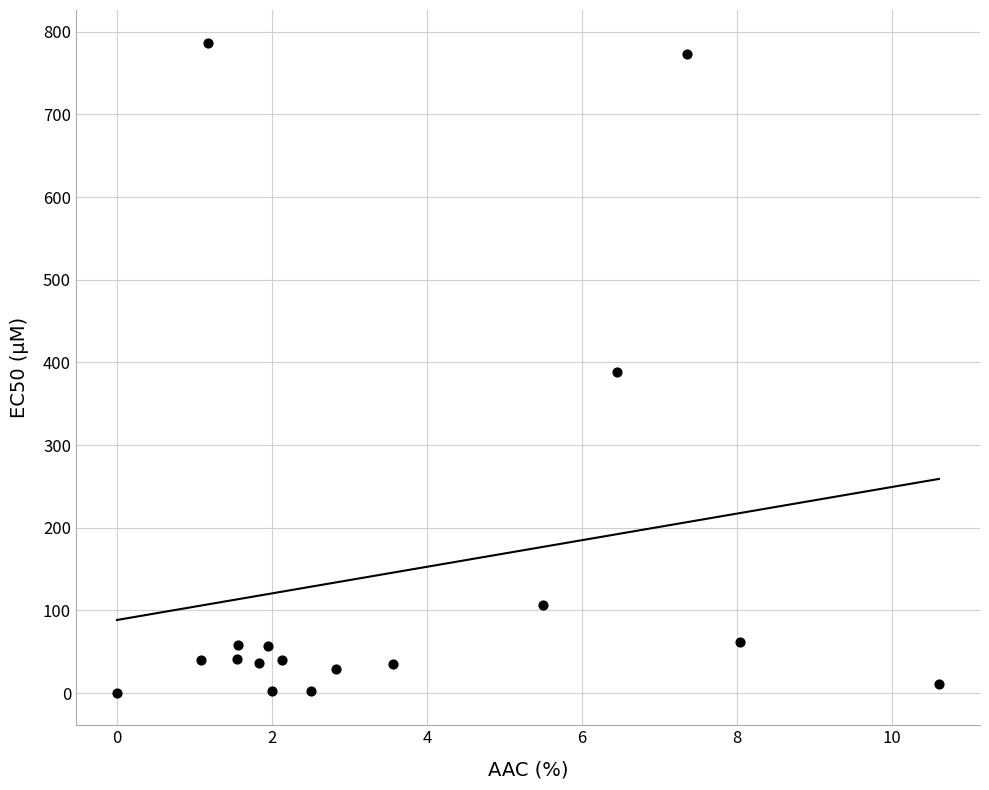

What is the range of X values (max minus min)?

10.6